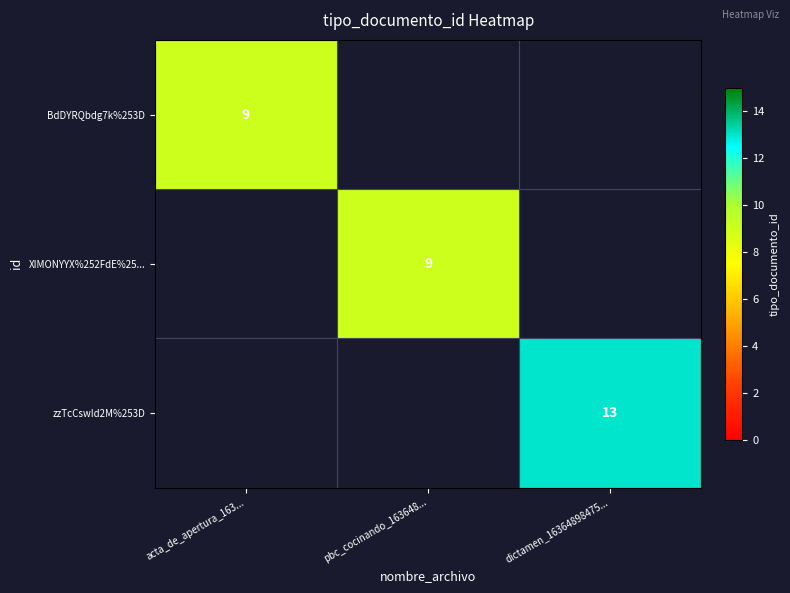

The value of zzTcCswId2M%253D at dictamen_16364898475... is 13. True or false?

True